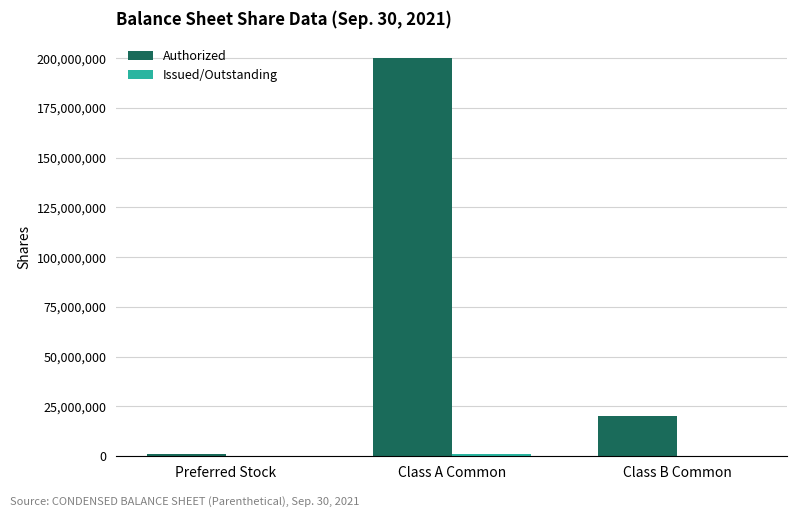

How many distinct data groups are displayed?

2